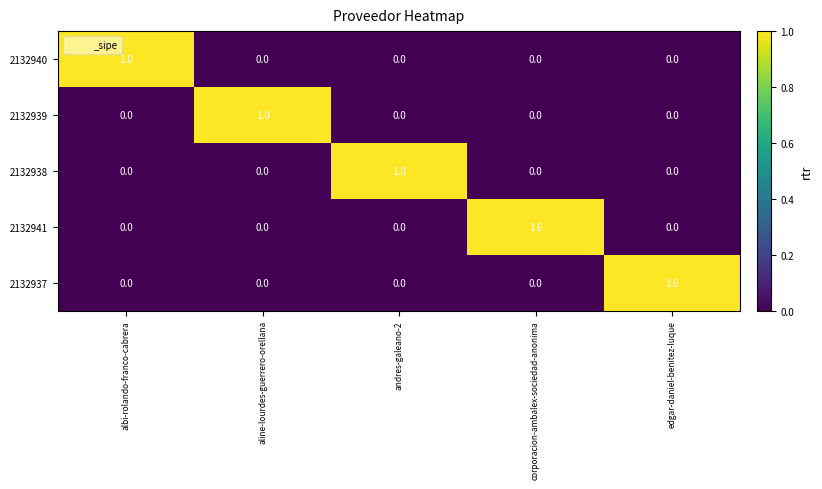

At how many categories does at least one series exceed 0?

5